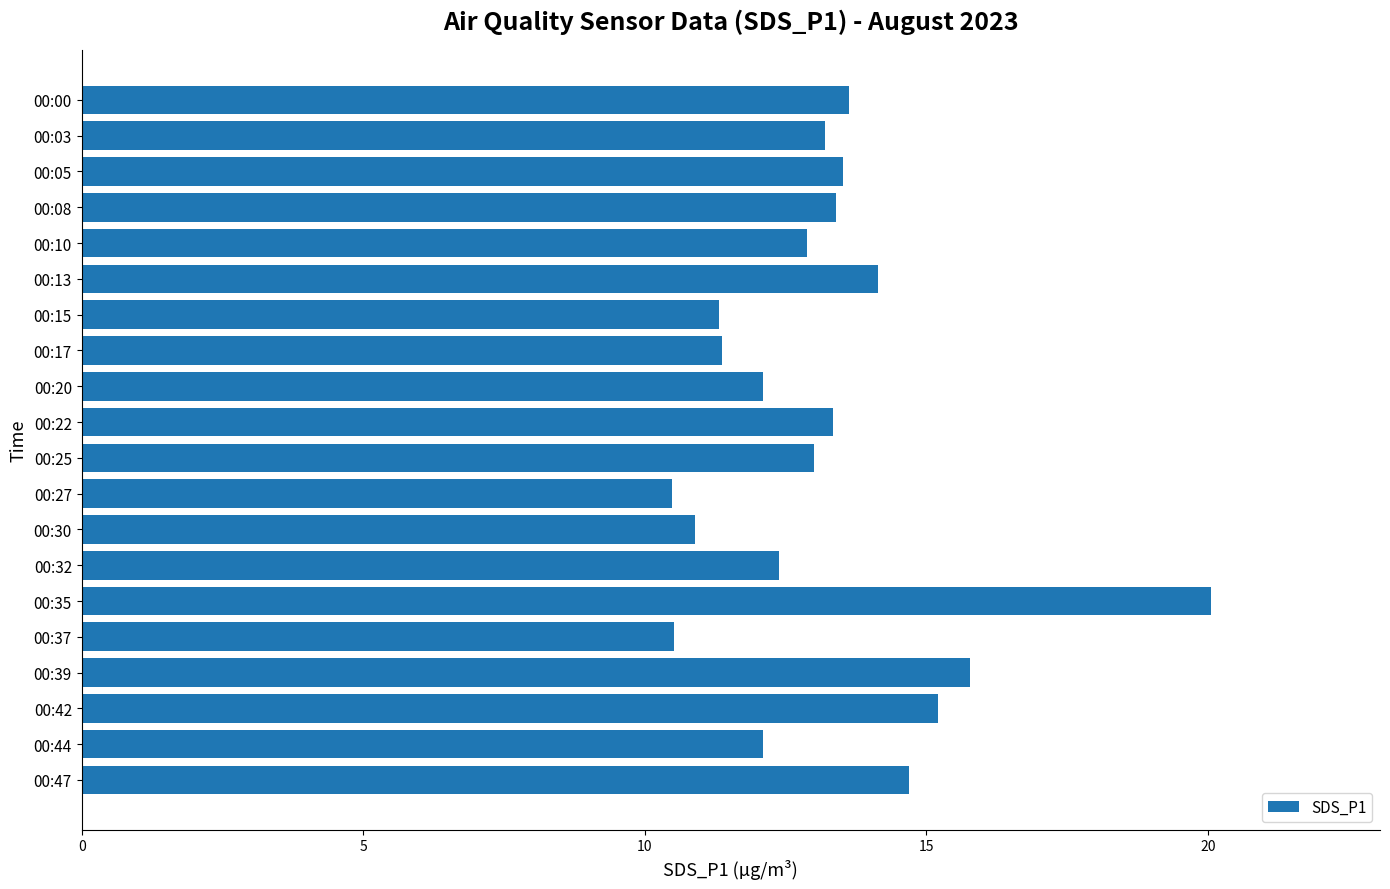

Which category has the highest value across all series?

00:35